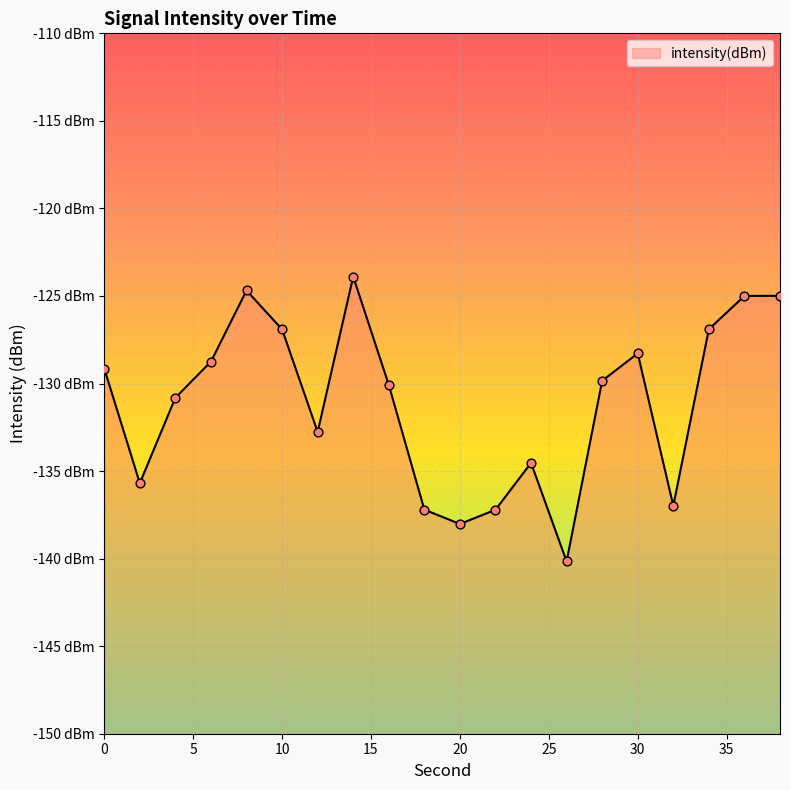

What is the change in value from 8 to 28?

-5.2